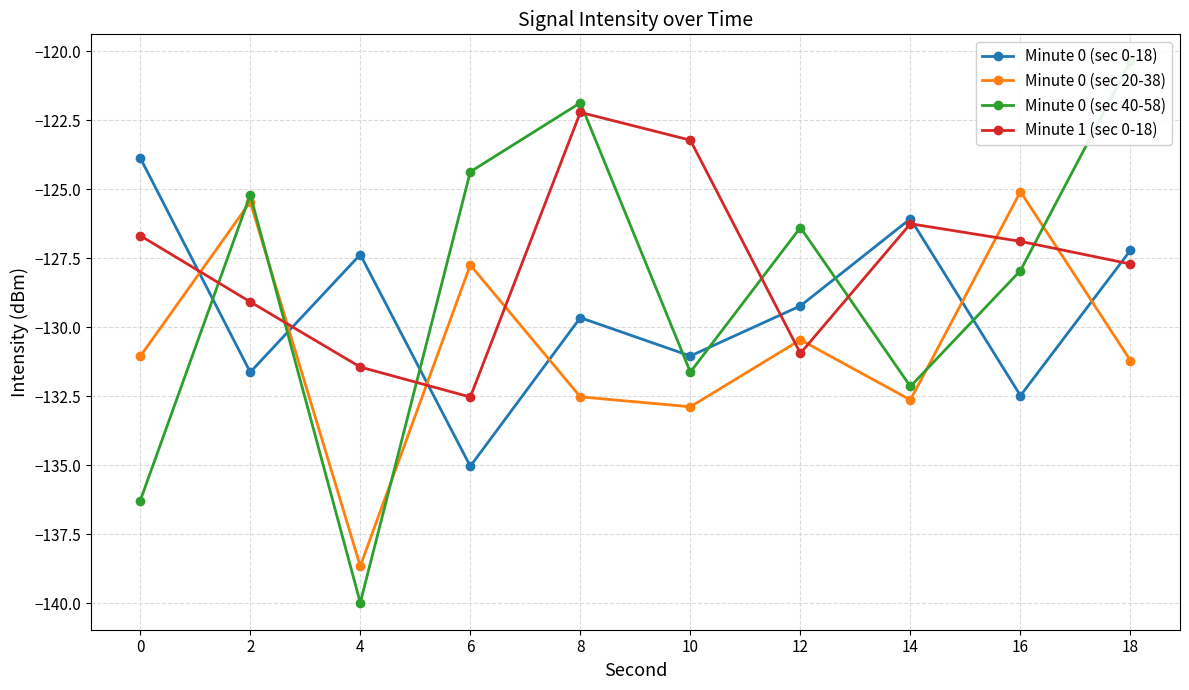

At which label is Minute 1 (sec 0-18) closest to -127?

16